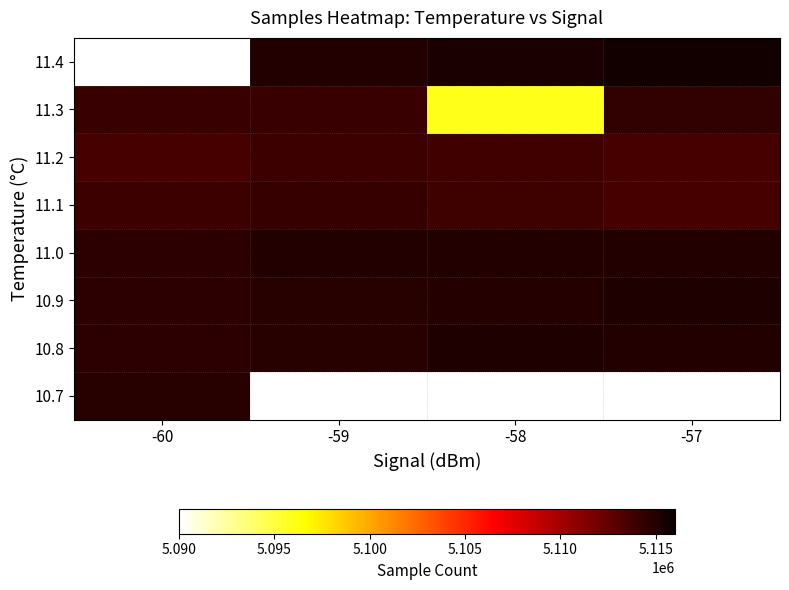

The value of 11.2 at -58 is 5113816.0. True or false?

True